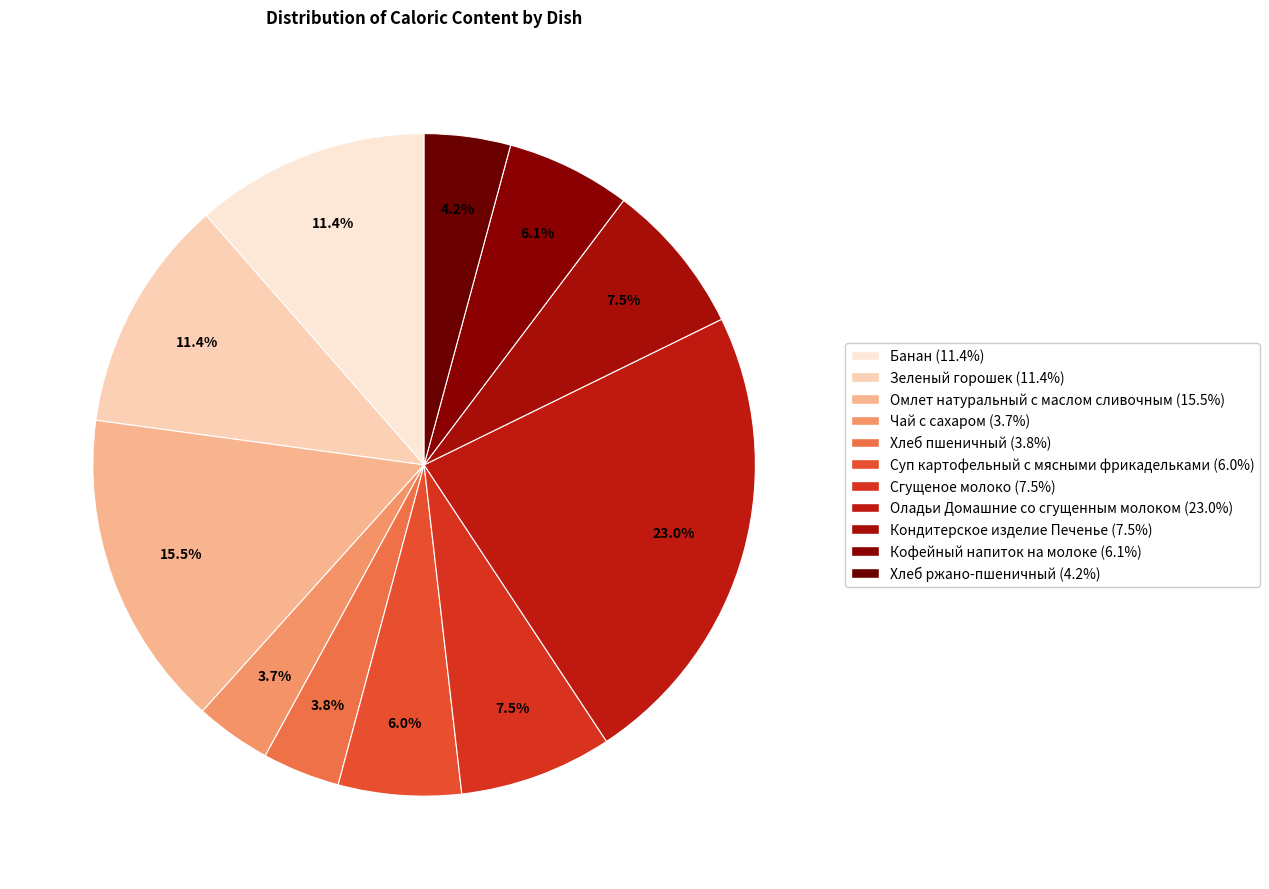

Does Хлеб ржано-пшеничный represent more than half of the total?

No